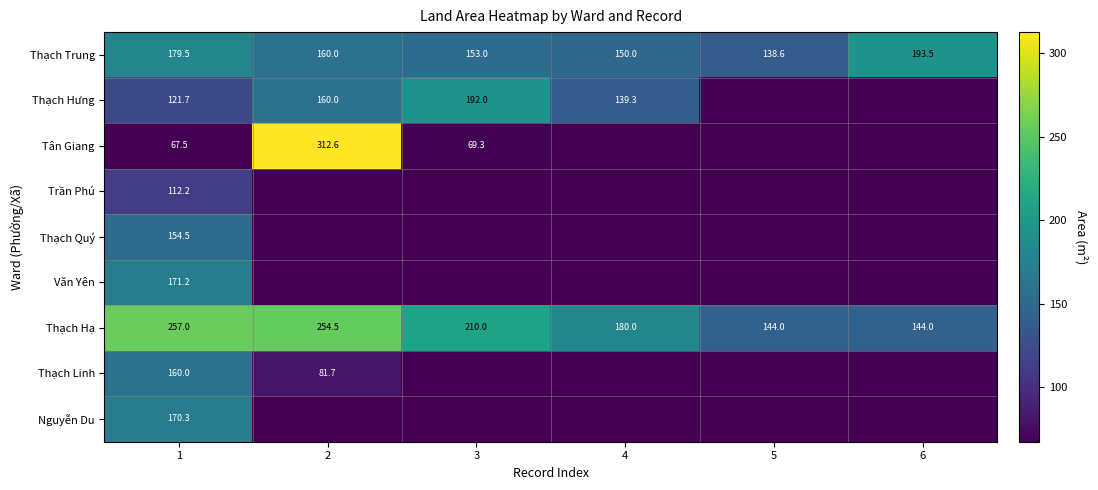

At which category does the chart reach its minimum across all series?

5